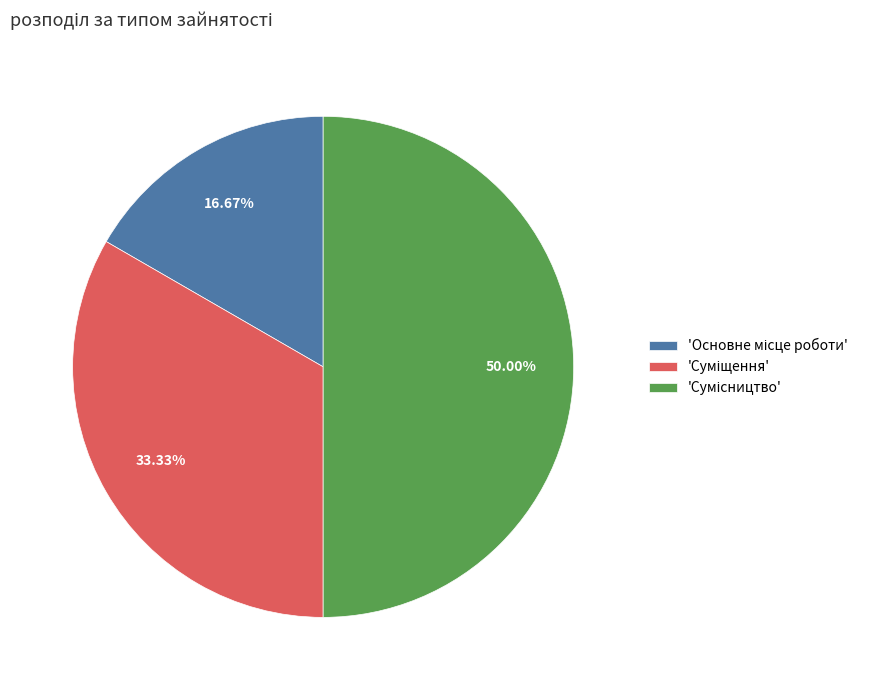

Count the number of slices in the pie.

3